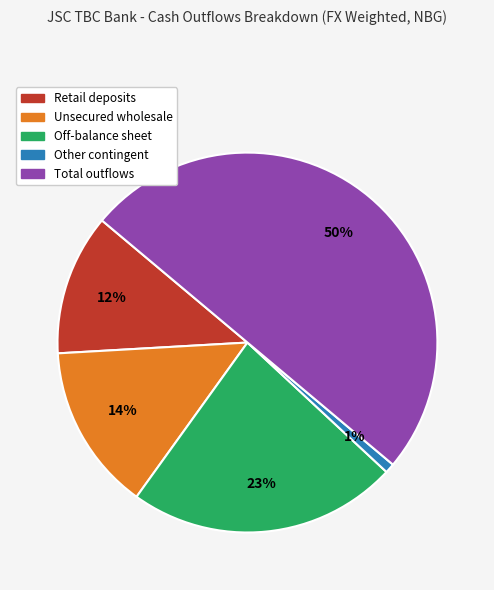

To the nearest percent, what is the difference between the largest and smallest slice percentages?

49%